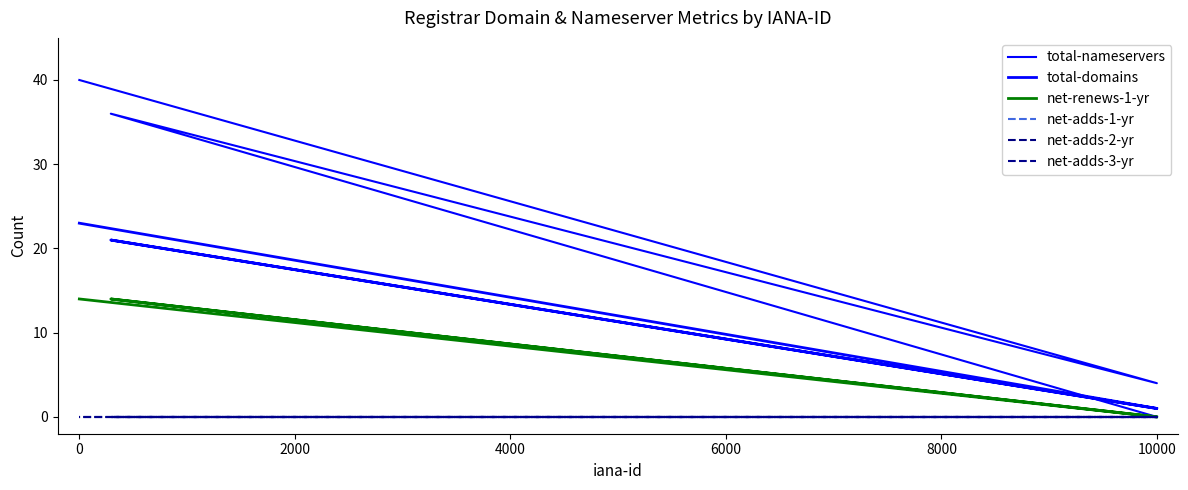

How many series are shown in this chart?

6